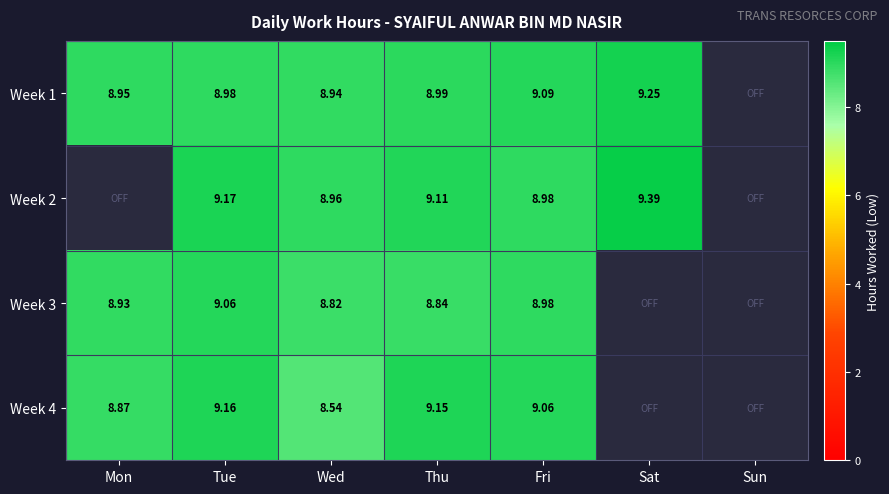

What is the total value across all series at Wed?

35.3